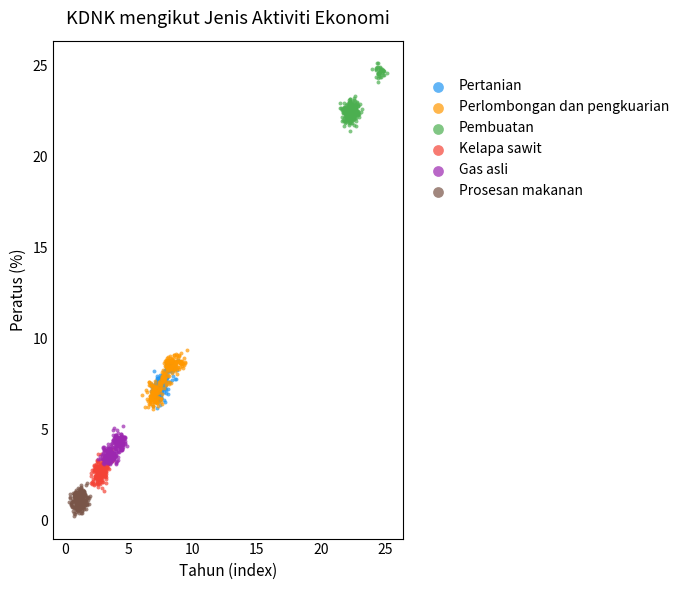

Which series contains the highest Y value?

Pembuatan